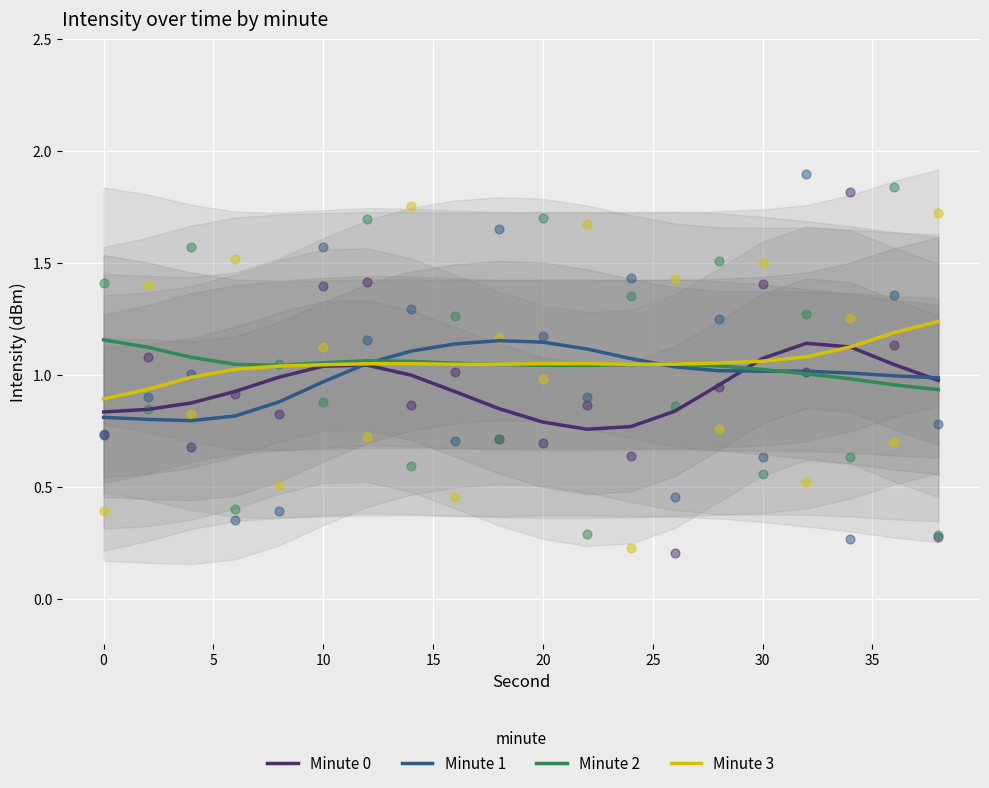

At how many categories does at least one series exceed 1?

20